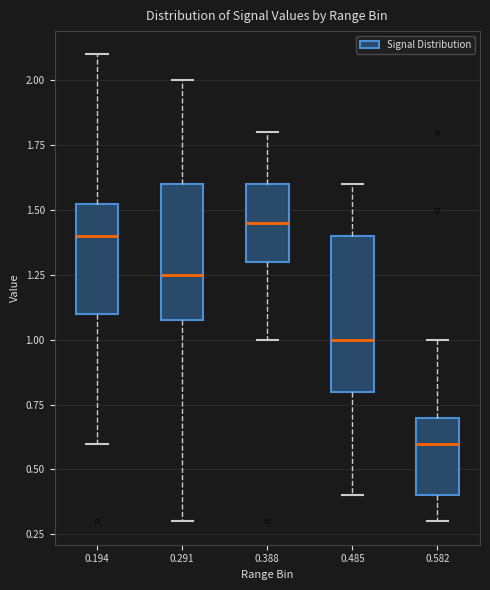

Comparing the boxes themselves (not the whiskers), which one is the tallest?

0.485